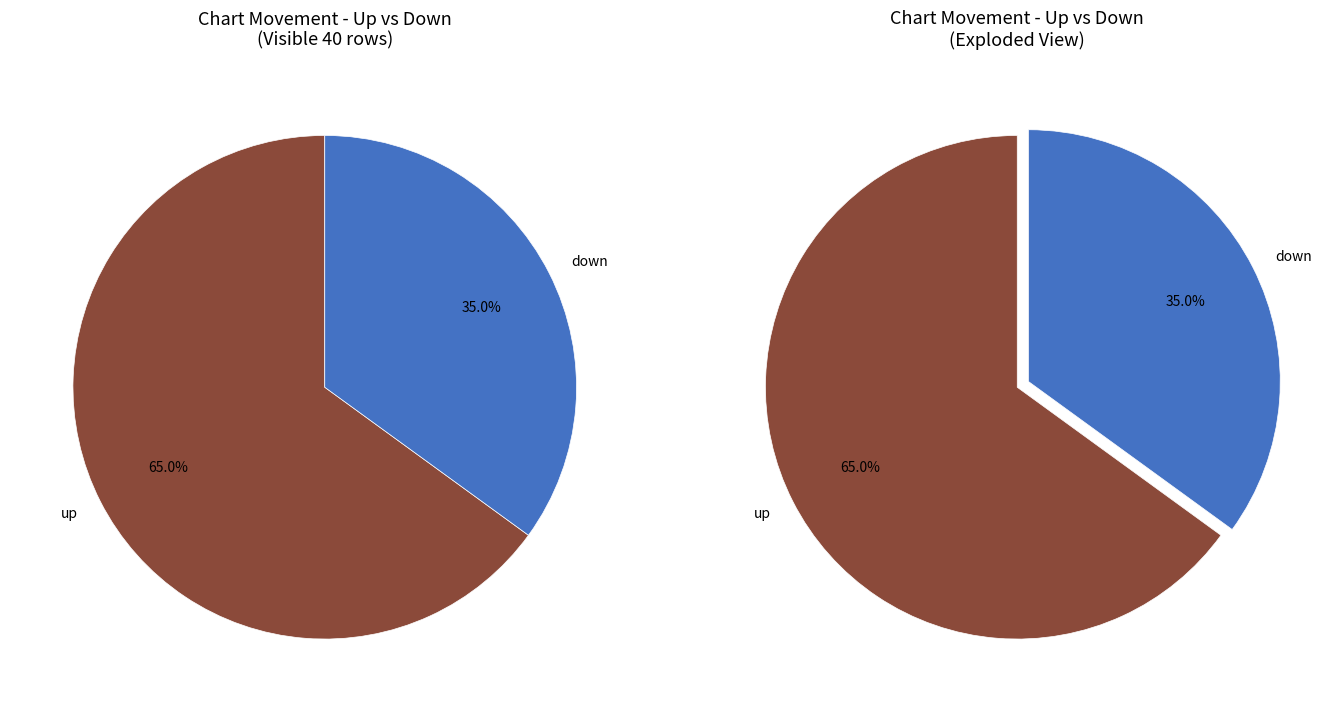

Which category has the biggest portion of the pie?

up